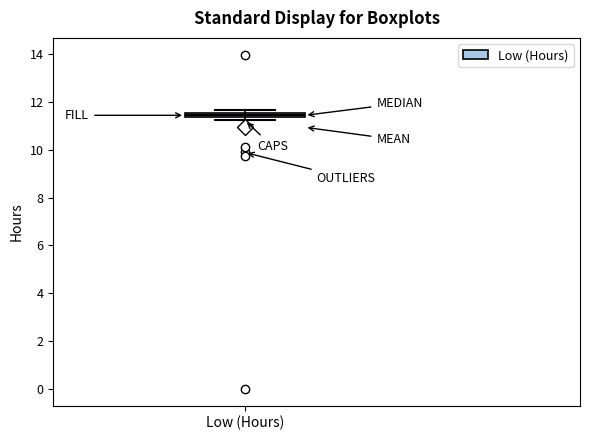

Where is the upper edge of the box for Low (Hours) on the y-axis? The values are not printed on the chart, so give them approximately, as read against the axis.

11.6